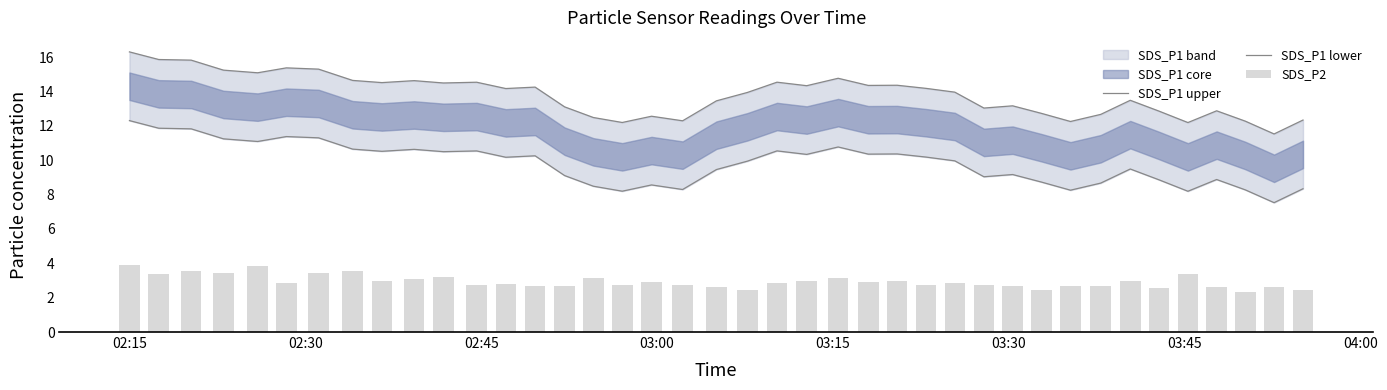

Rank the series by their average value, from highest to lowest.

SDS_P1 upper, SDS_P1 lower, SDS_P2